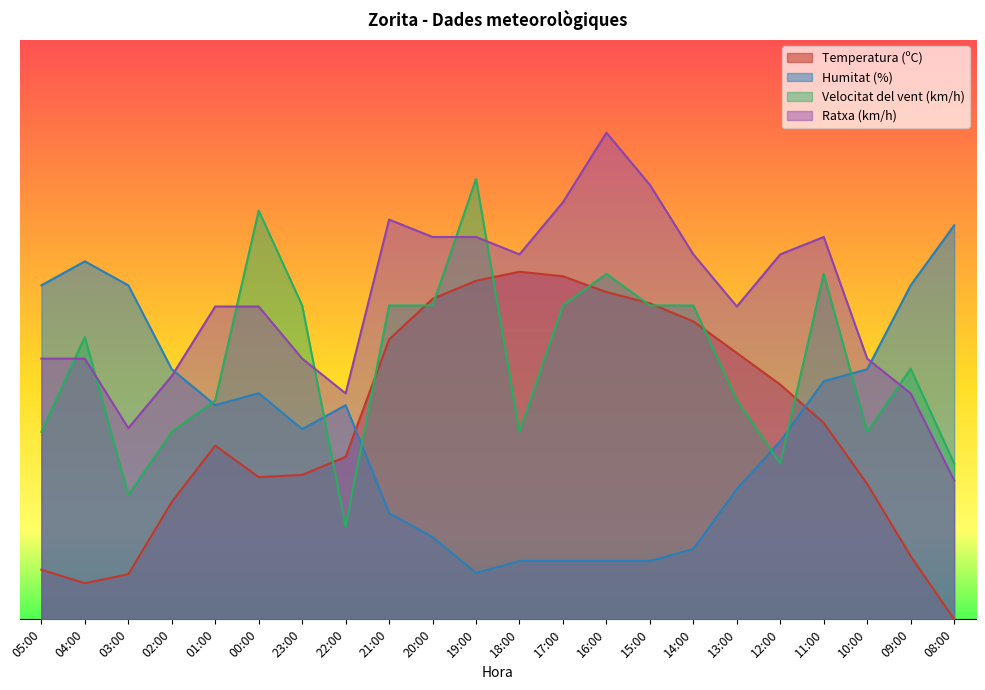

How many distinct data groups are displayed?

4